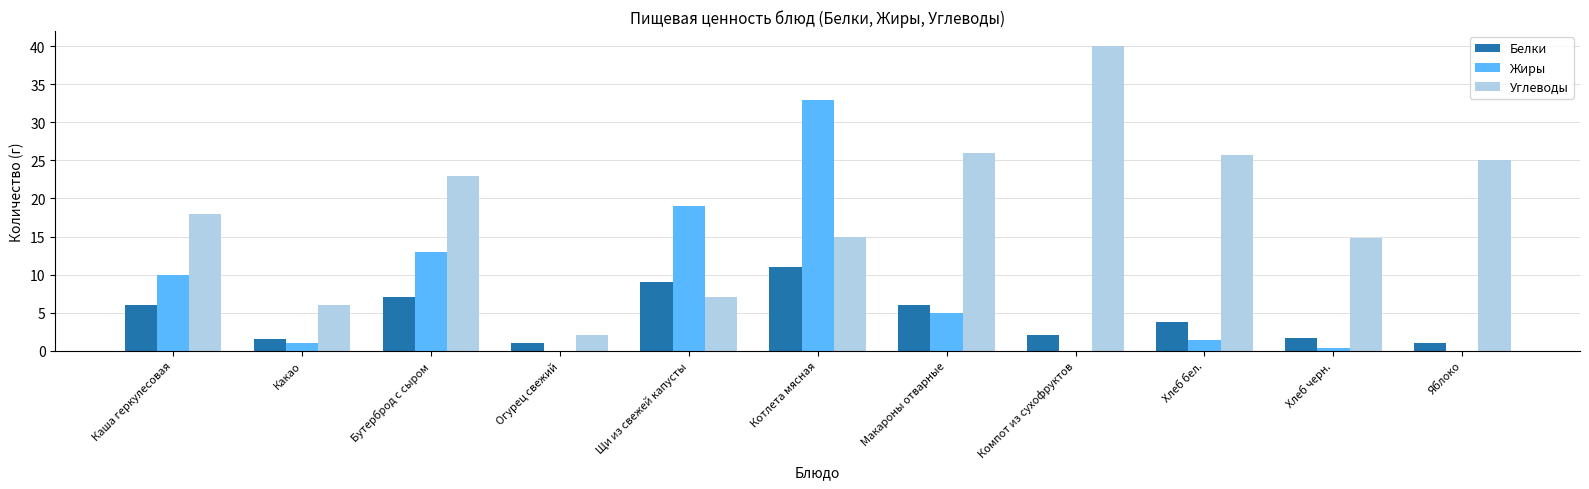

Where is Углеводы nearest to the value 21?

Бутерброд с сыром